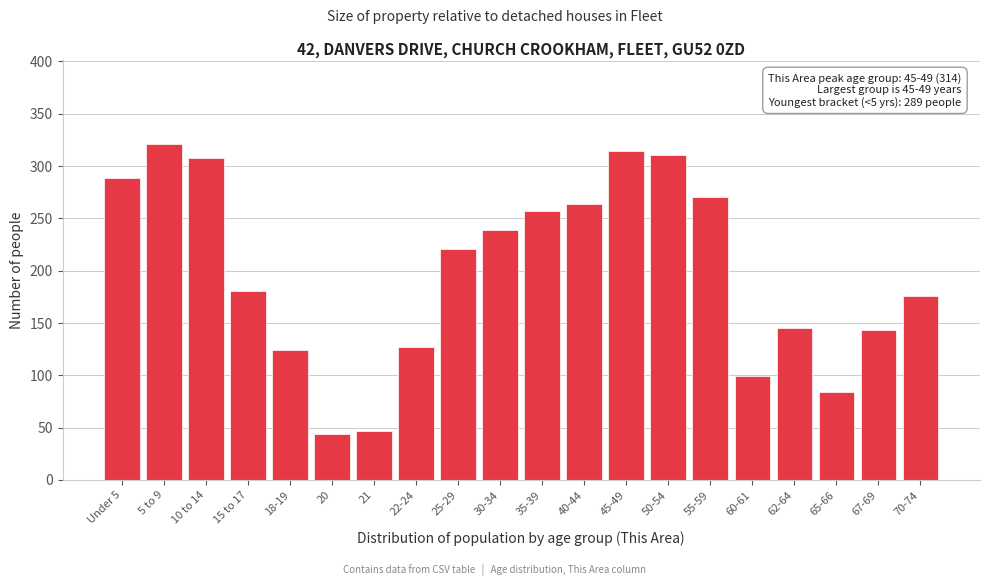

Reading left to right, what are all the values shown in this chart?

Under 5=289	5 to 9=321	10 to 14=308	15 to 17=181	18-19=124	20=44	21=47	22-24=127	25-29=221	30-34=239	35-39=257	40-44=264	45-49=314	50-54=311	55-59=270	60-61=99	62-64=145	65-66=84	67-69=143	70-74=176